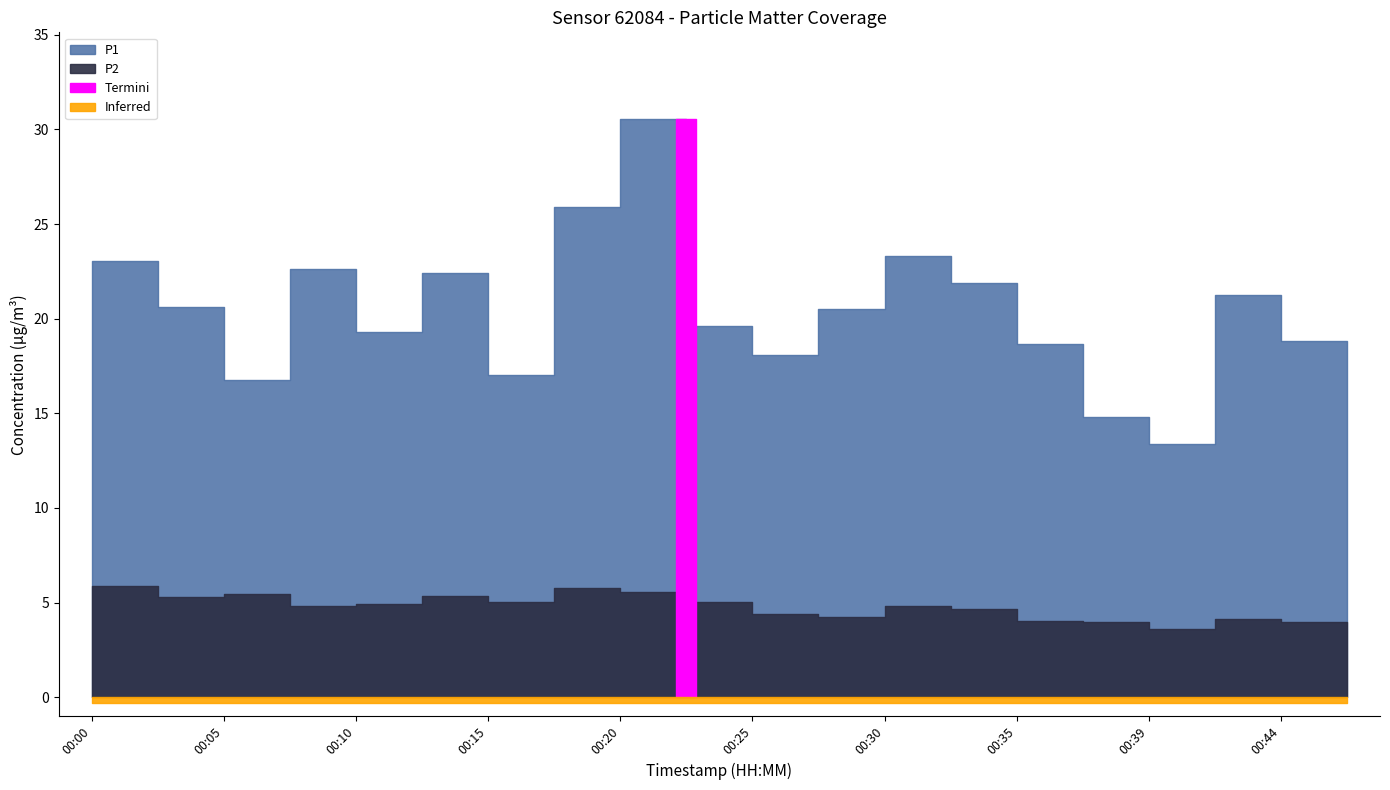

Which category has the highest value in the P2 series?

00:03